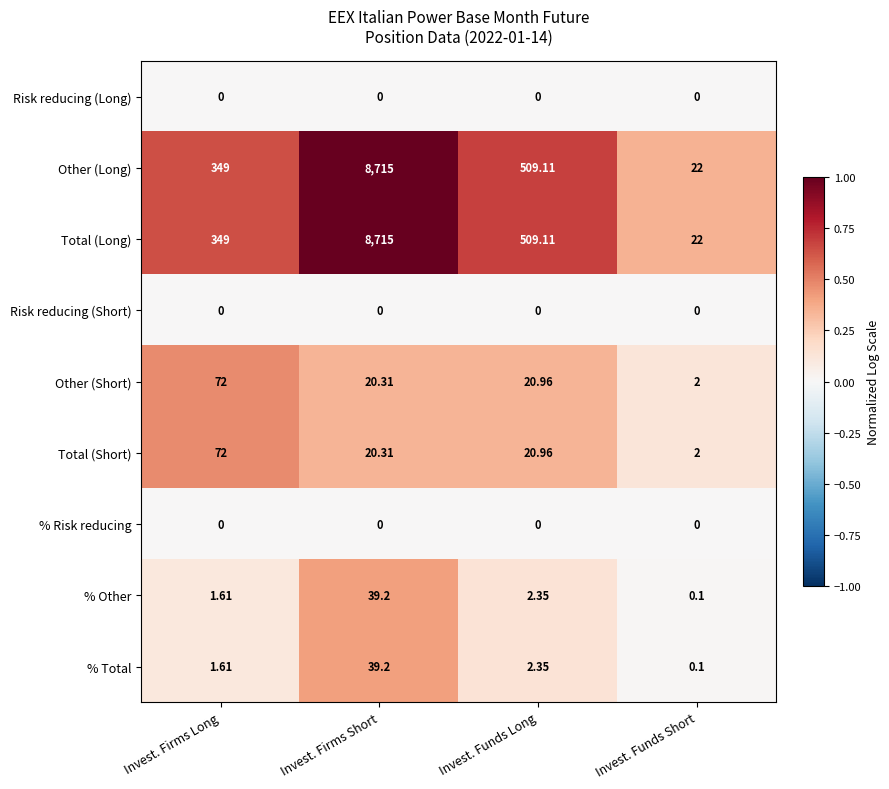

Where does the Other (Short) series first go above 20?

Invest. Firms Long